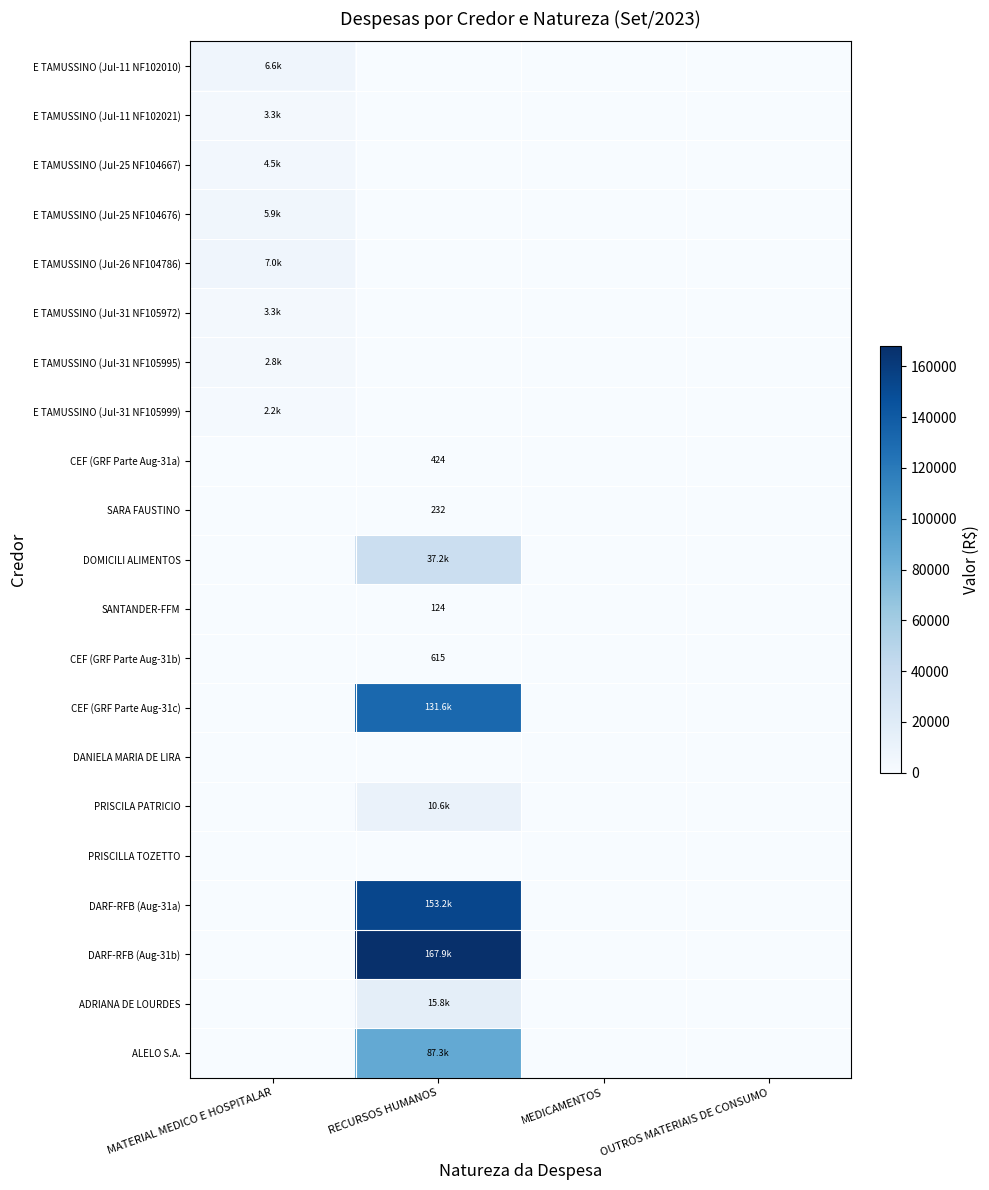

Between MATERIAL MEDICO E HOSPITALAR and OUTROS MATERIAIS DE CONSUMO, which series saw the biggest shift?

E TAMUSSINO (Jul-26 NF104786)